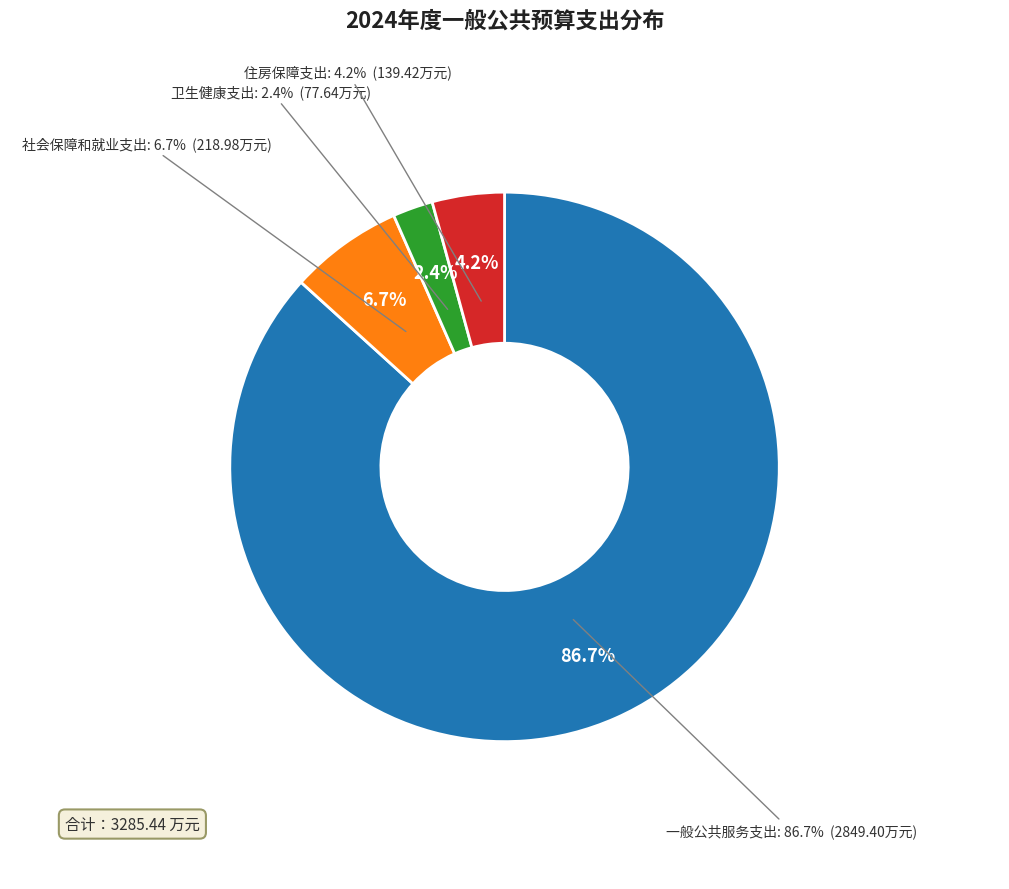

Which has a higher value, 一般公共服务支出 or 社会保障和就业支出?

一般公共服务支出